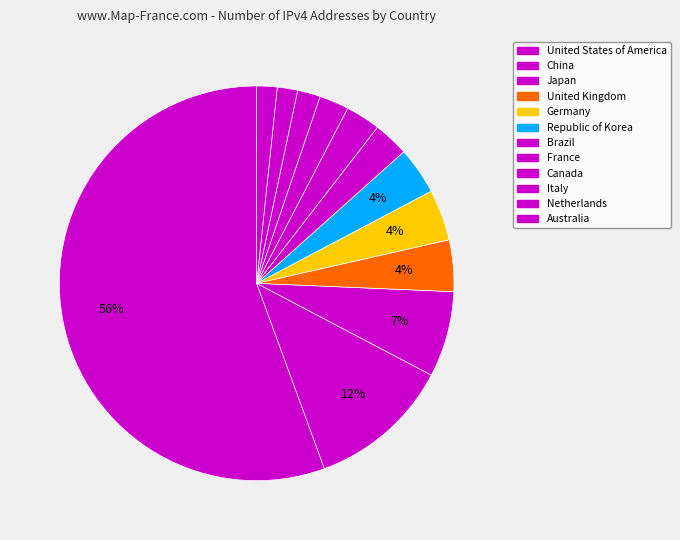

How many segments does this pie chart have?

12